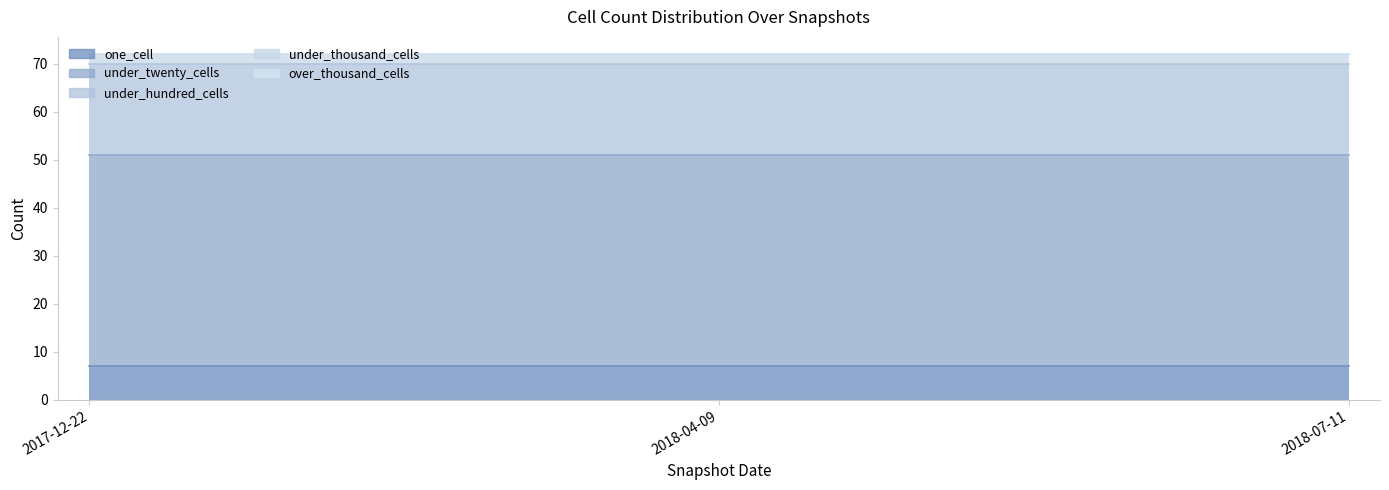

What position from the right is 2017-12-22?

3